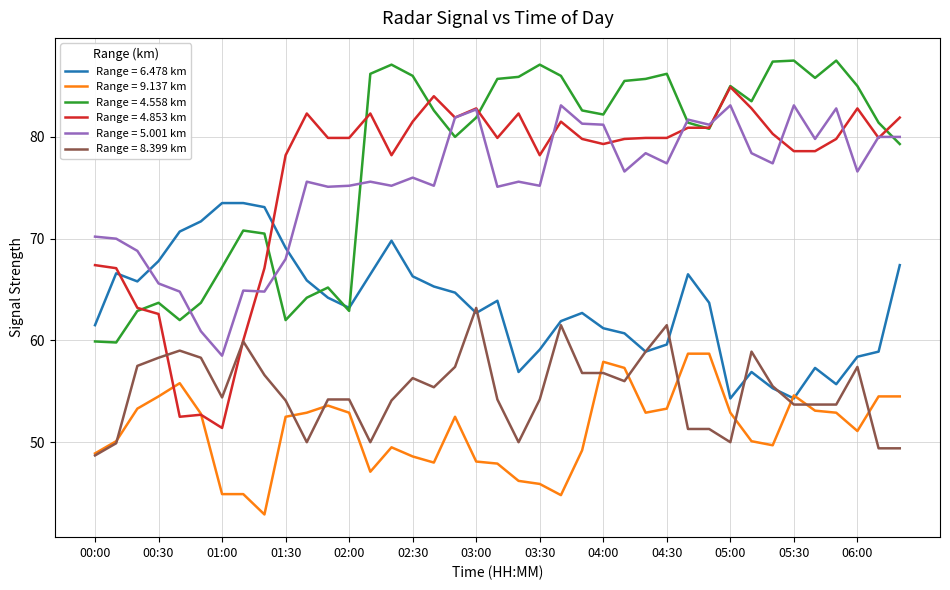

Is this an area chart (filled region under the line)?

No